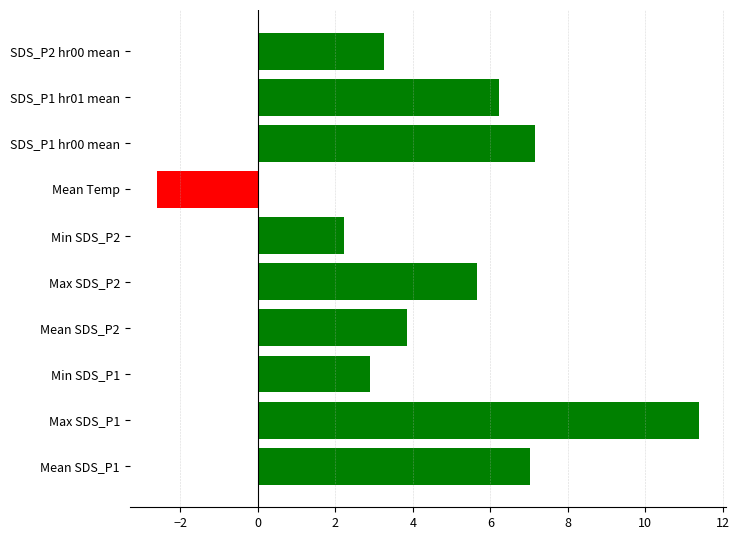

Are the bars grouped side by side (vs. stacked)?

No